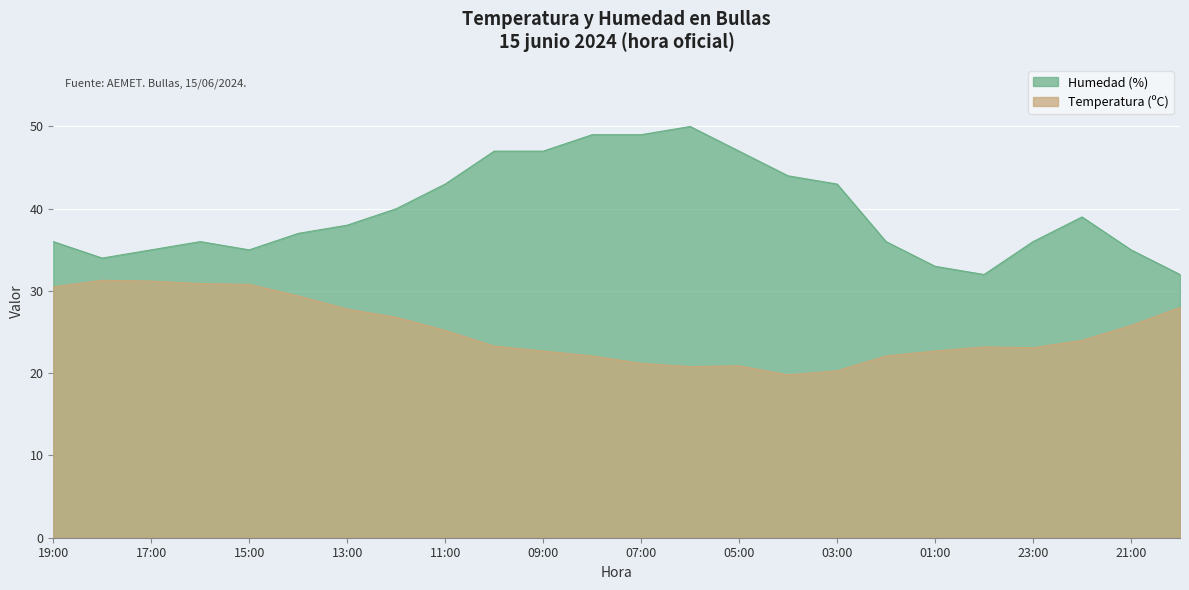

True or false: Humedad (%) has a value of 15.9 at 08:00.

False